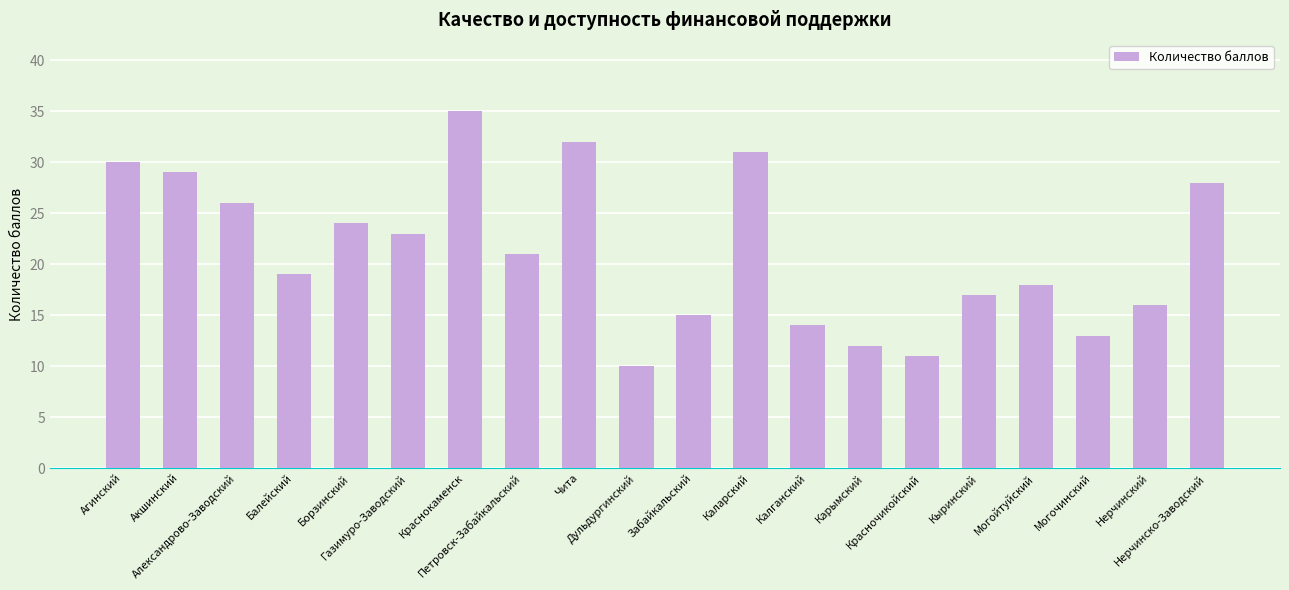

Is it true that the value at Могочинский is 13?

True